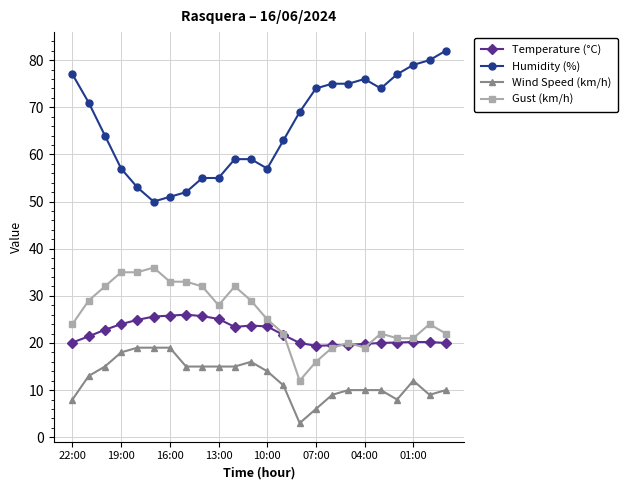

What is the greatest value displayed?

82.0